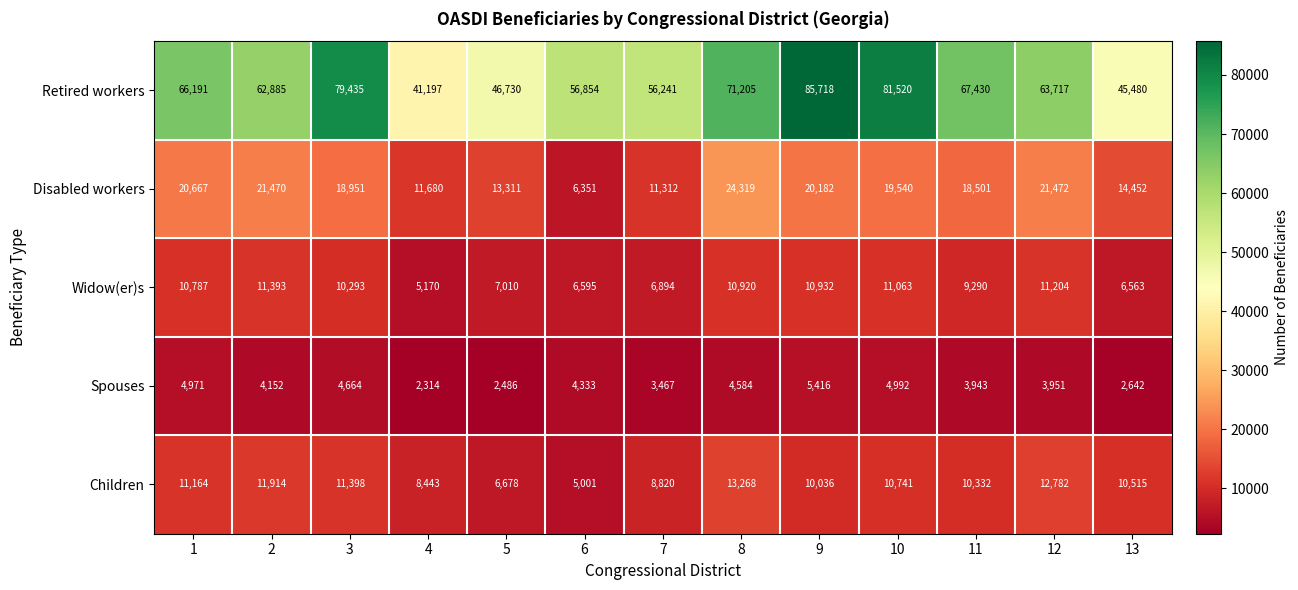

Is the value of Widow(er)s at 12 greater than the value of Children at 11?

Yes